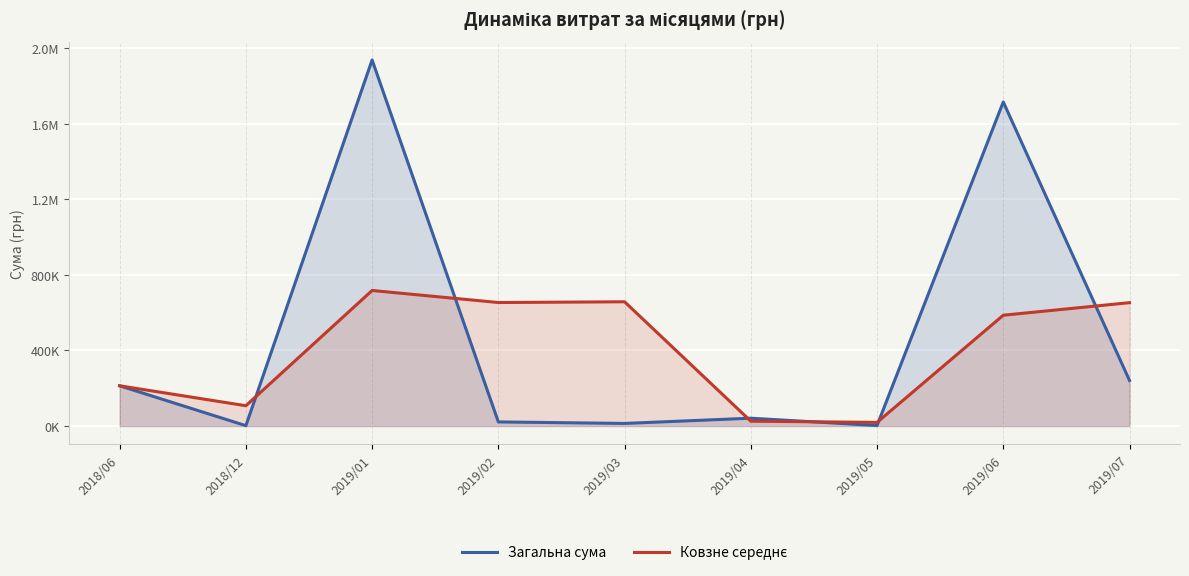

What is the label of the 9th point from the left?

2019/07